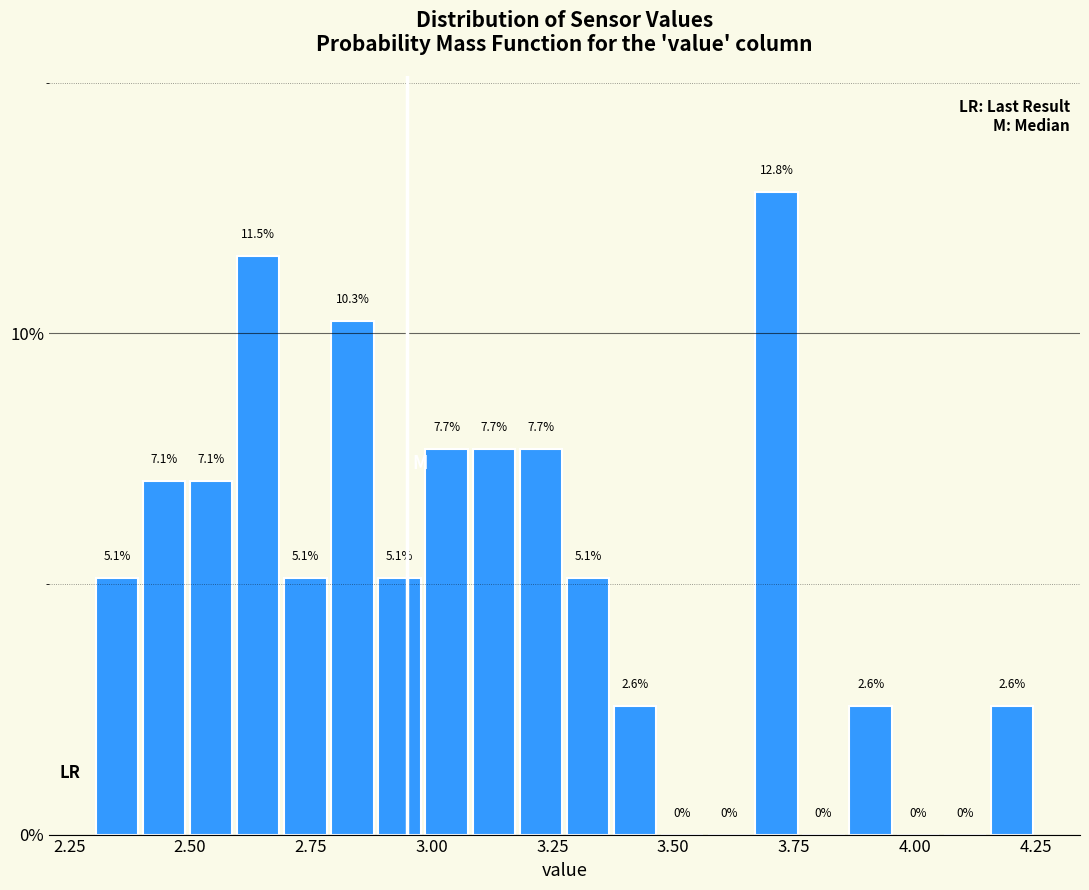

Read against the x-axis, roughly where is the centre of the tallest bar?

3.70